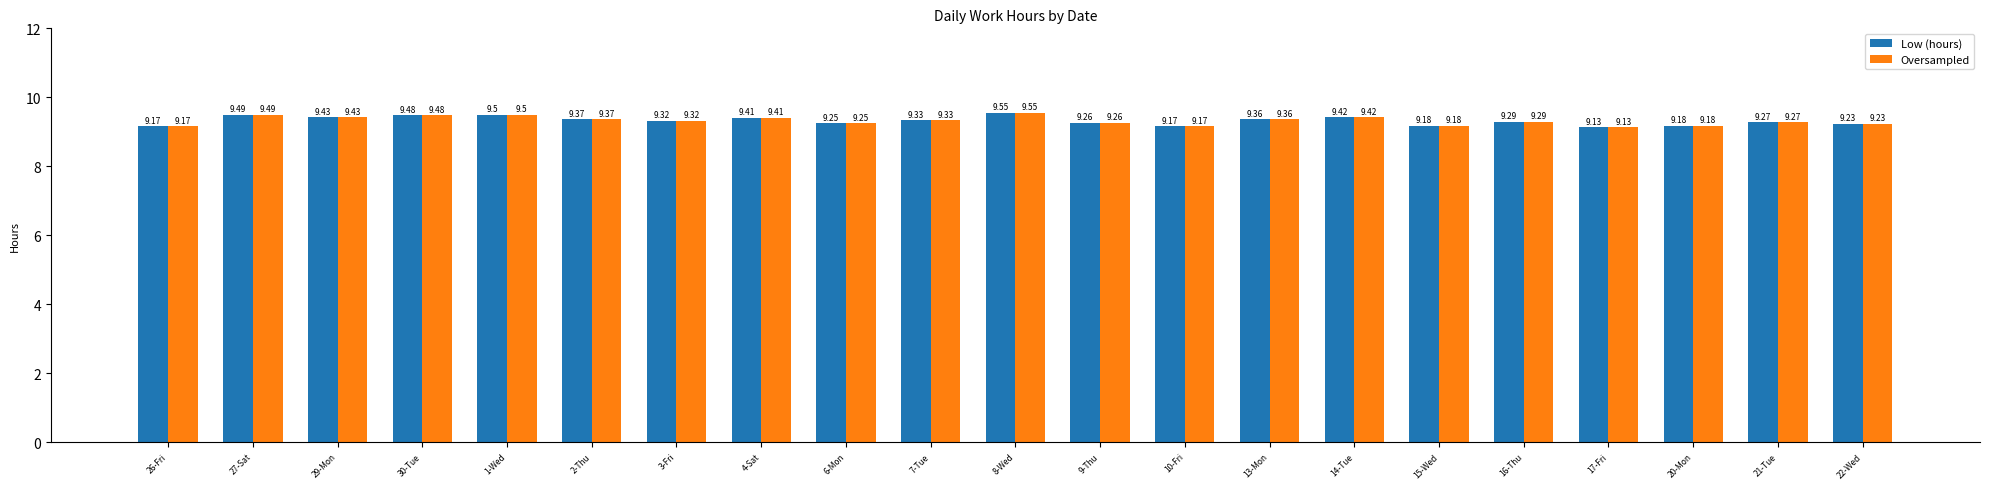

What position from the left is 9-Thu?

12